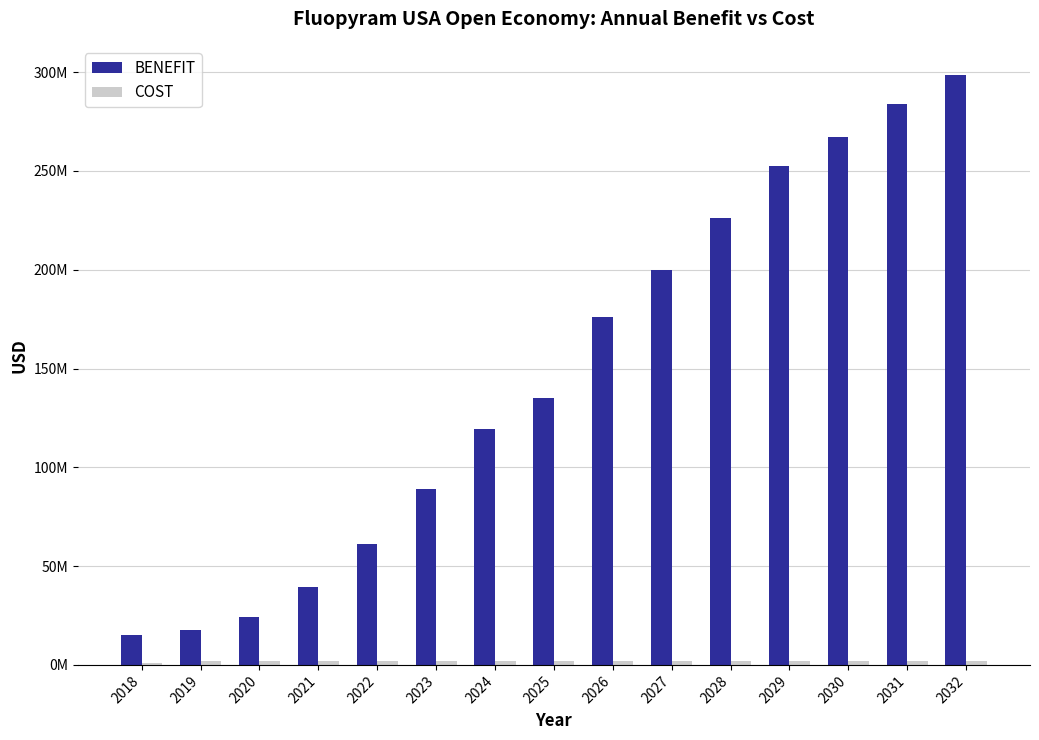

At which category is the sum across all series the highest?

2032